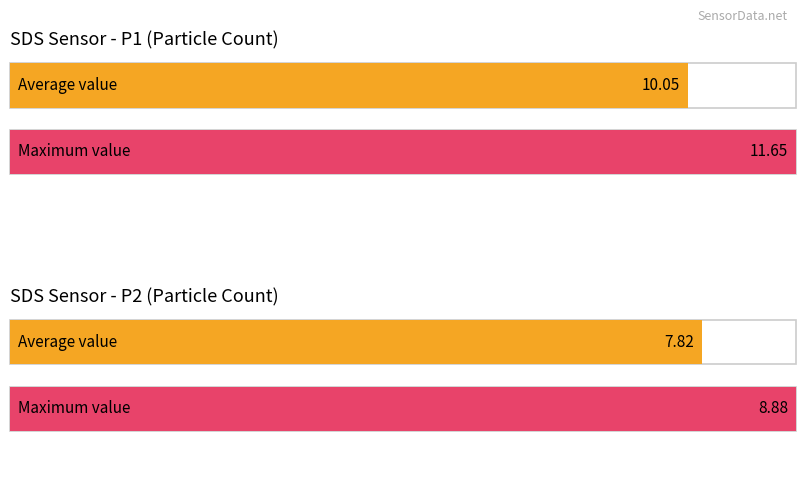

The SDS_P1 series shows 10.2 at 00:10. True or false?

True